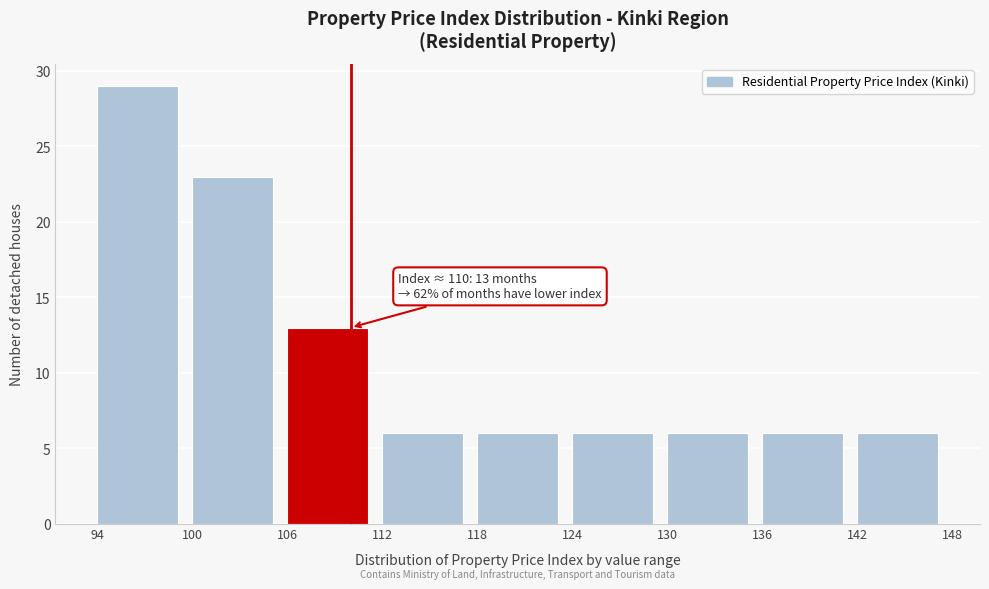

Which range on the x-axis has the tallest bar?

94 to 100